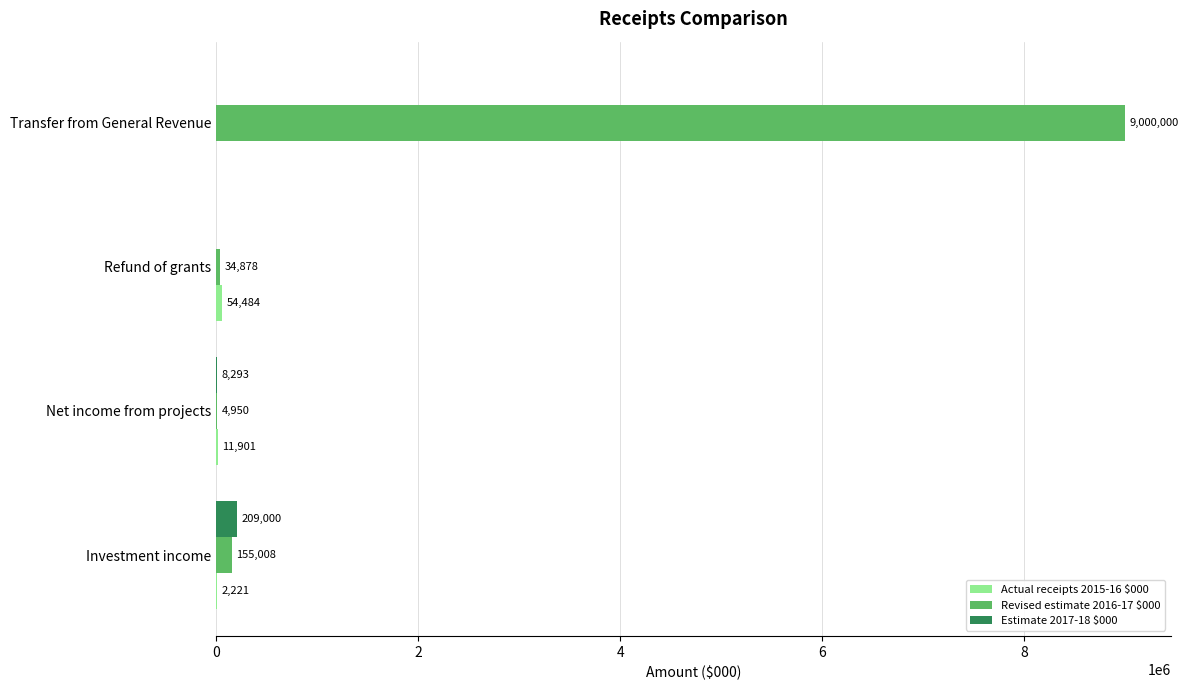

At which label is Estimate 2017-18 $000 closest to 104500?

Net income from projects